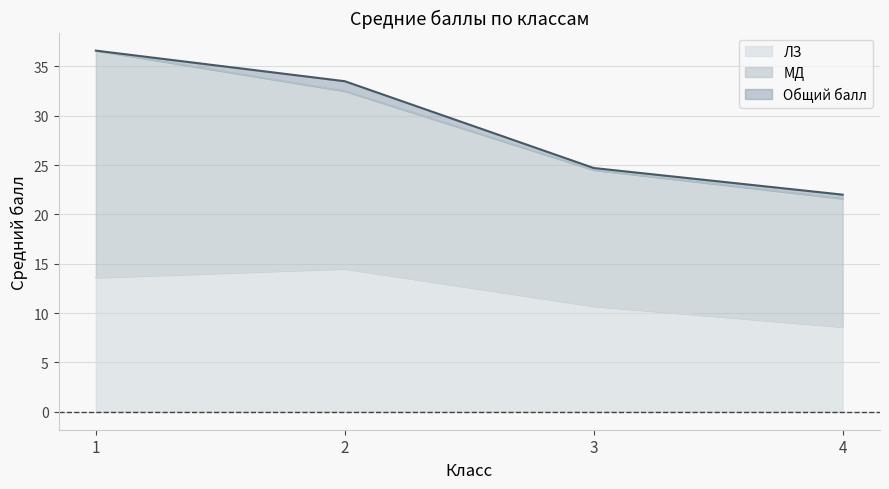

True or false: ЛЗ and Общий балл cross at least once.

False